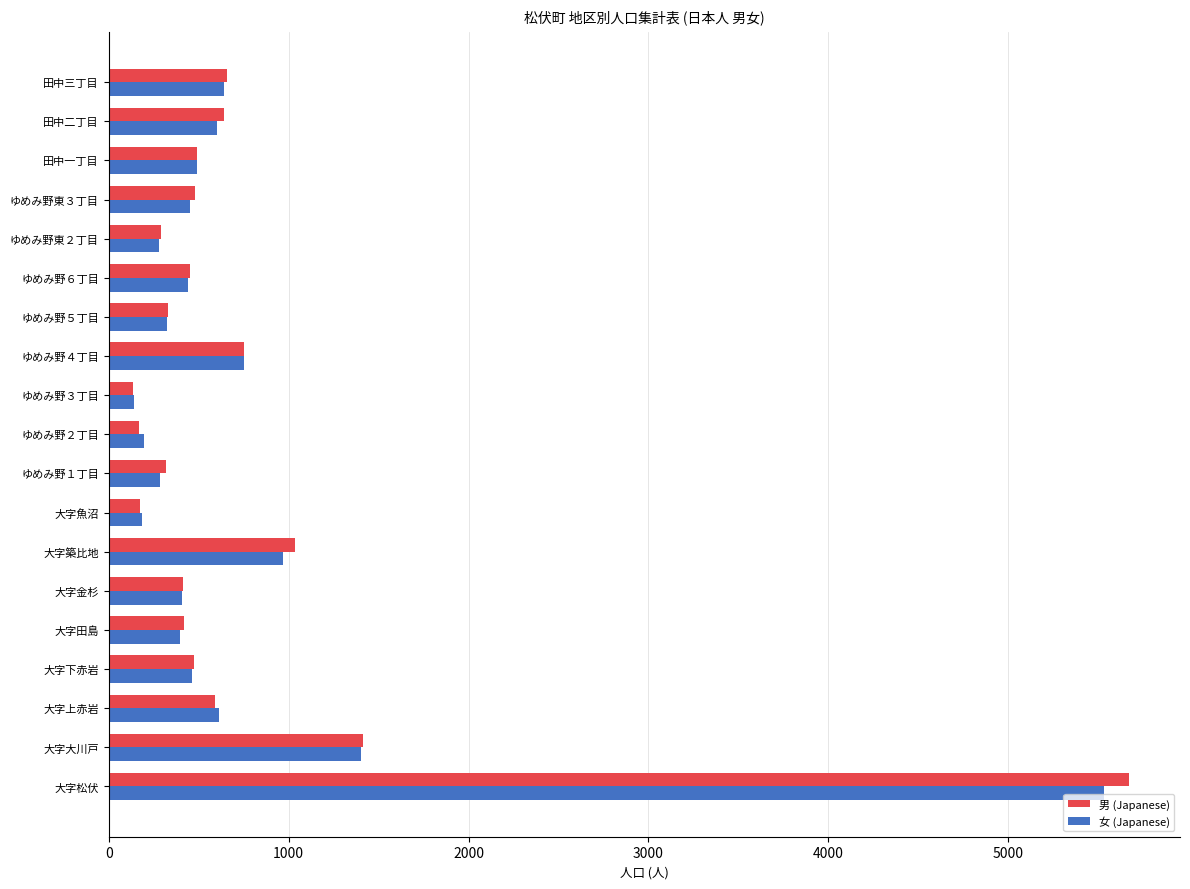

List the series in order of their peak value, highest first.

男 (Japanese), 女 (Japanese)